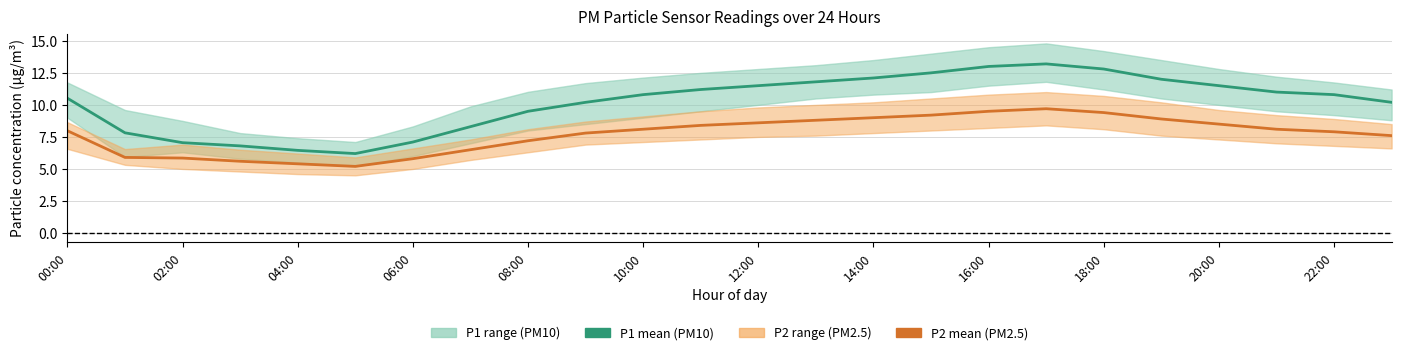

True or false: P2 (PM2.5) mean and P1 (PM10) mean intersect in this chart.

False